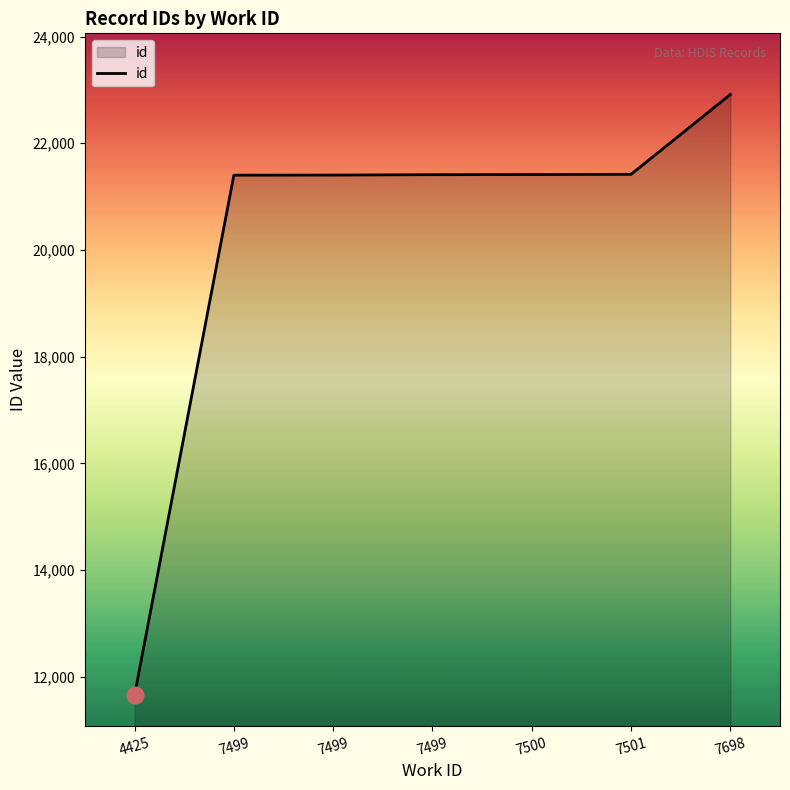

What is the difference between the maximum and second lowest values?

1512